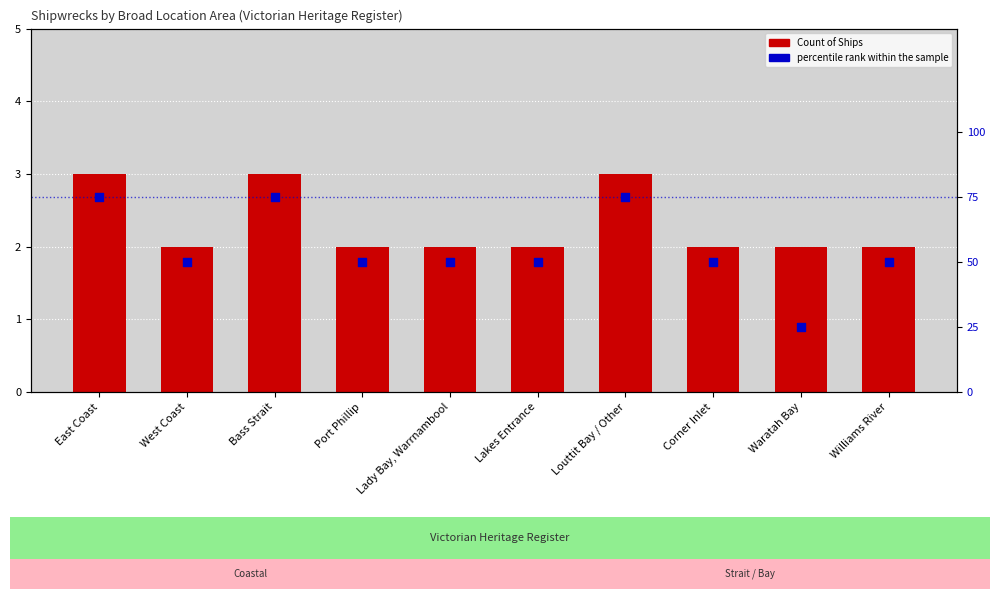

What are all the series names shown in the legend?

Count of Ships, percentile rank within the sample